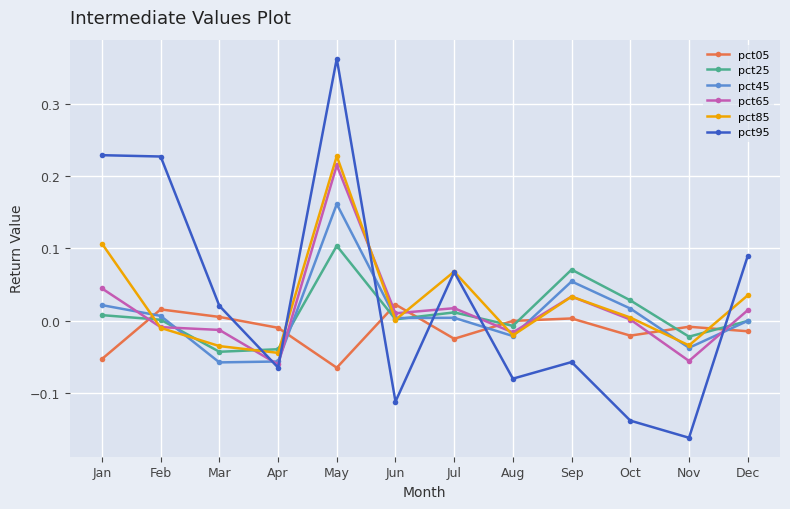

True or false: pct05 has a value of -0.0 at Apr.

True